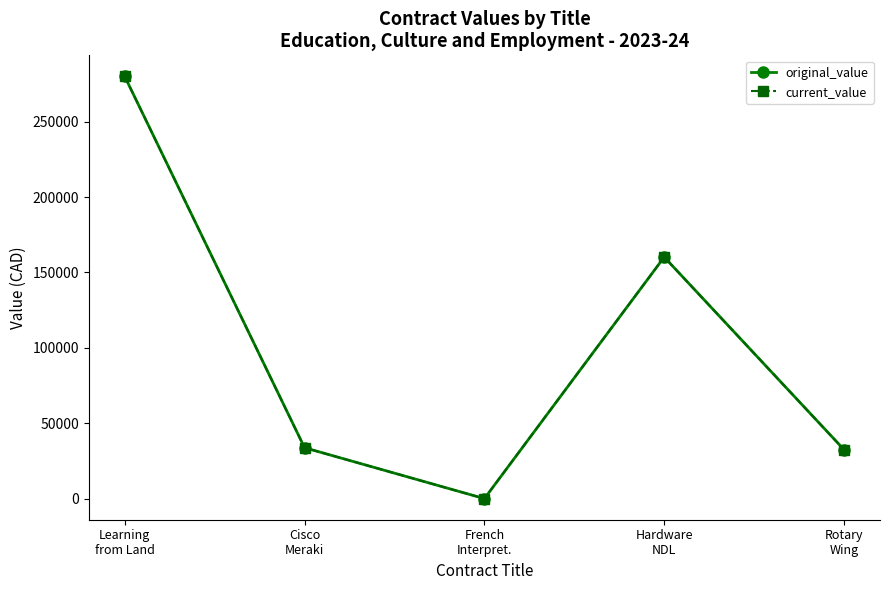

Does the chart have visible grid lines?

No